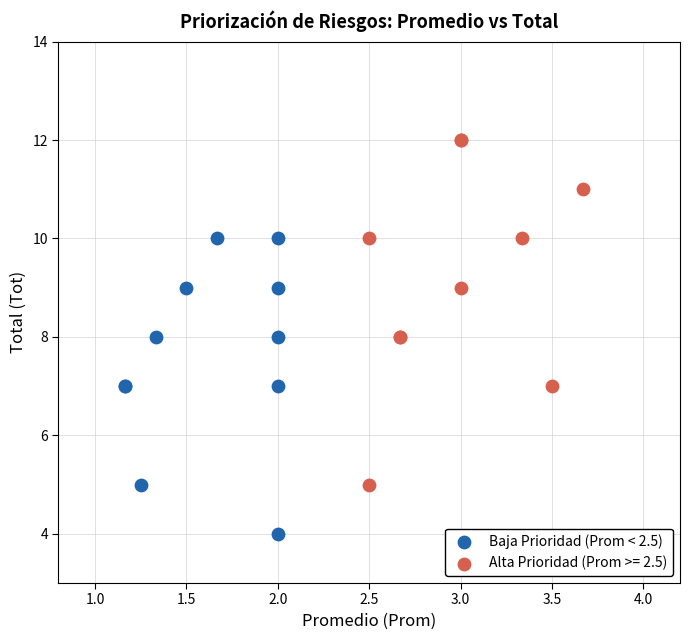

Which series contains the highest Y value?

Alta Prioridad (Prom >= 2.5)